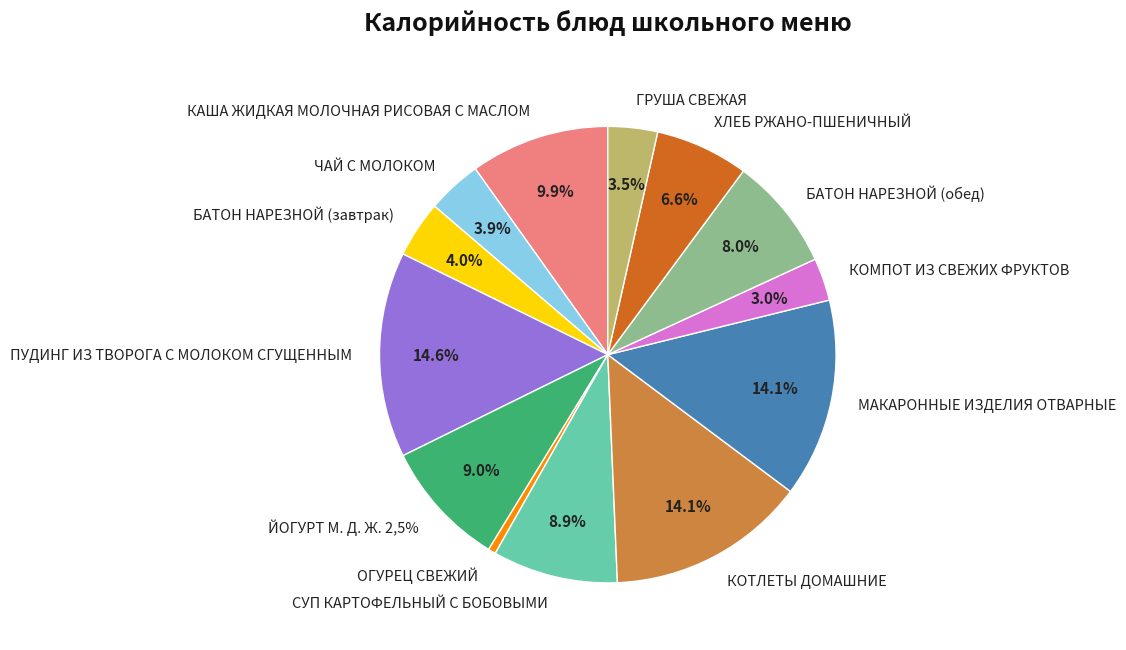

True or false: КОМПОТ ИЗ СВЕЖИХ ФРУКТОВ accounts for 3% of the total.

True